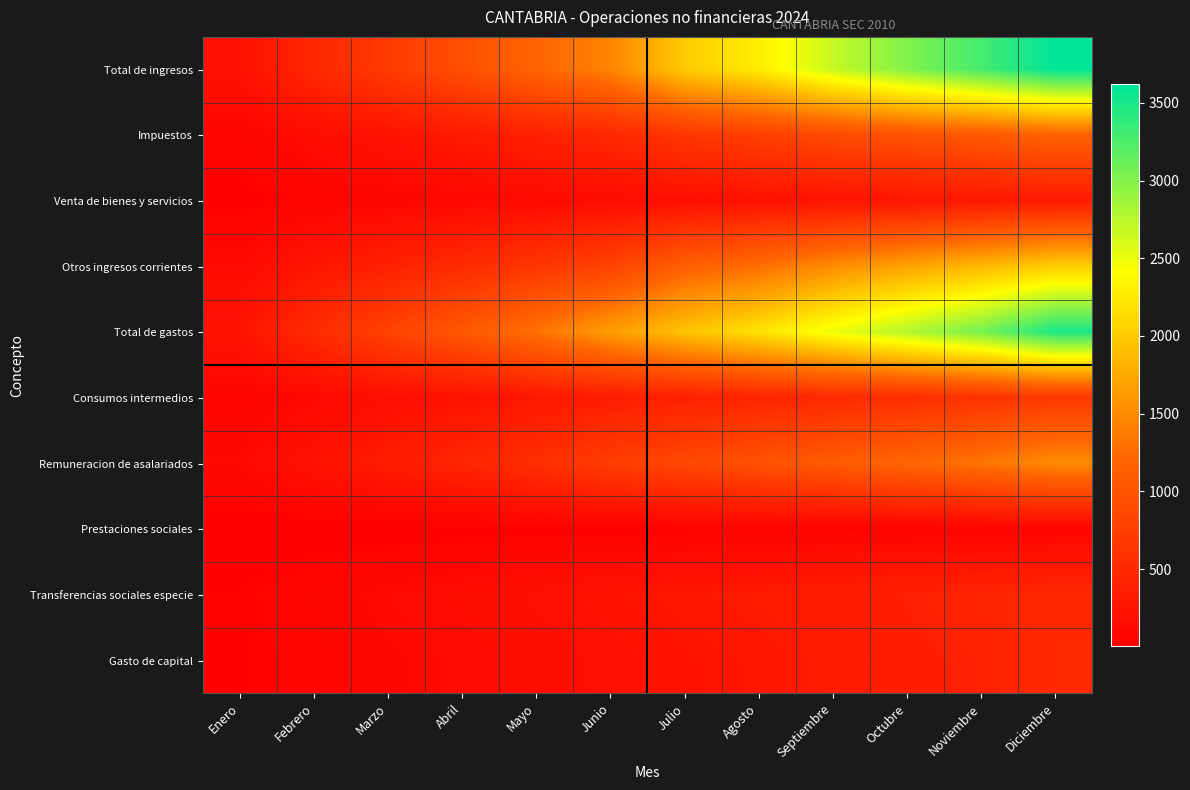

Which has a higher value, Julio or Abril?

Julio